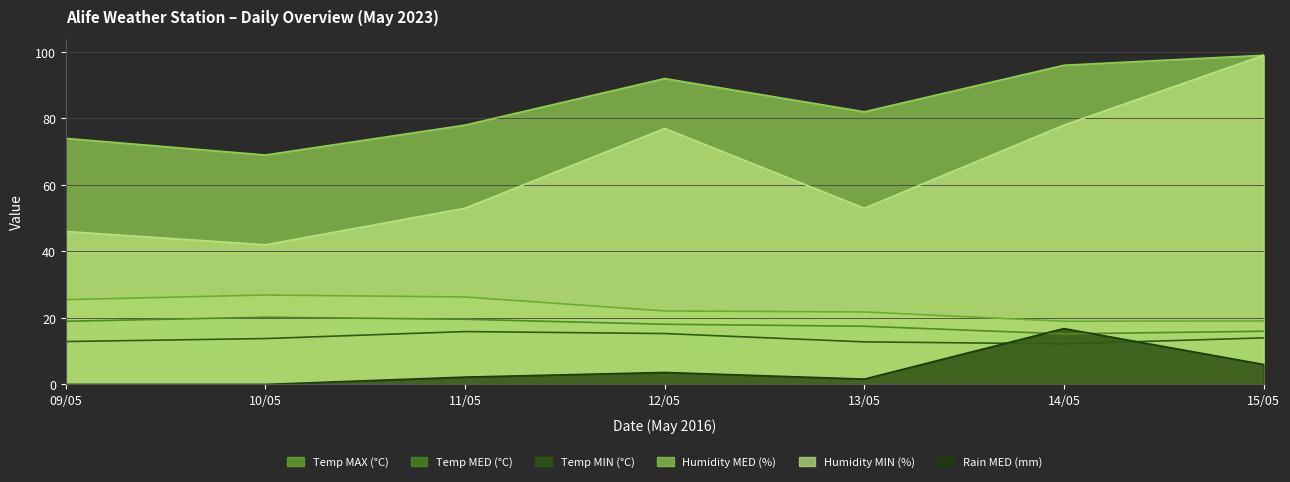

What are all the series names shown in the legend?

Temp MAX (°C), Temp MED (°C), Temp MIN (°C), Humidity MED (%), Humidity MIN (%), Rain MED (mm)